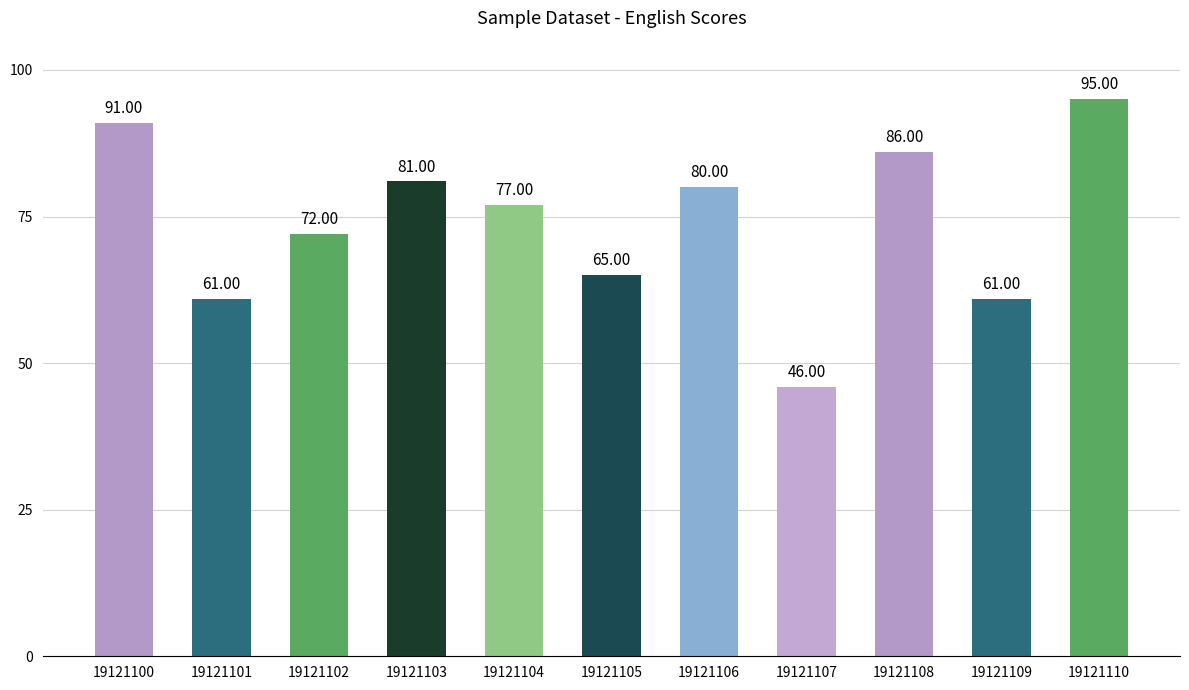

Between 19121110 and 19121106, which is larger?

19121110